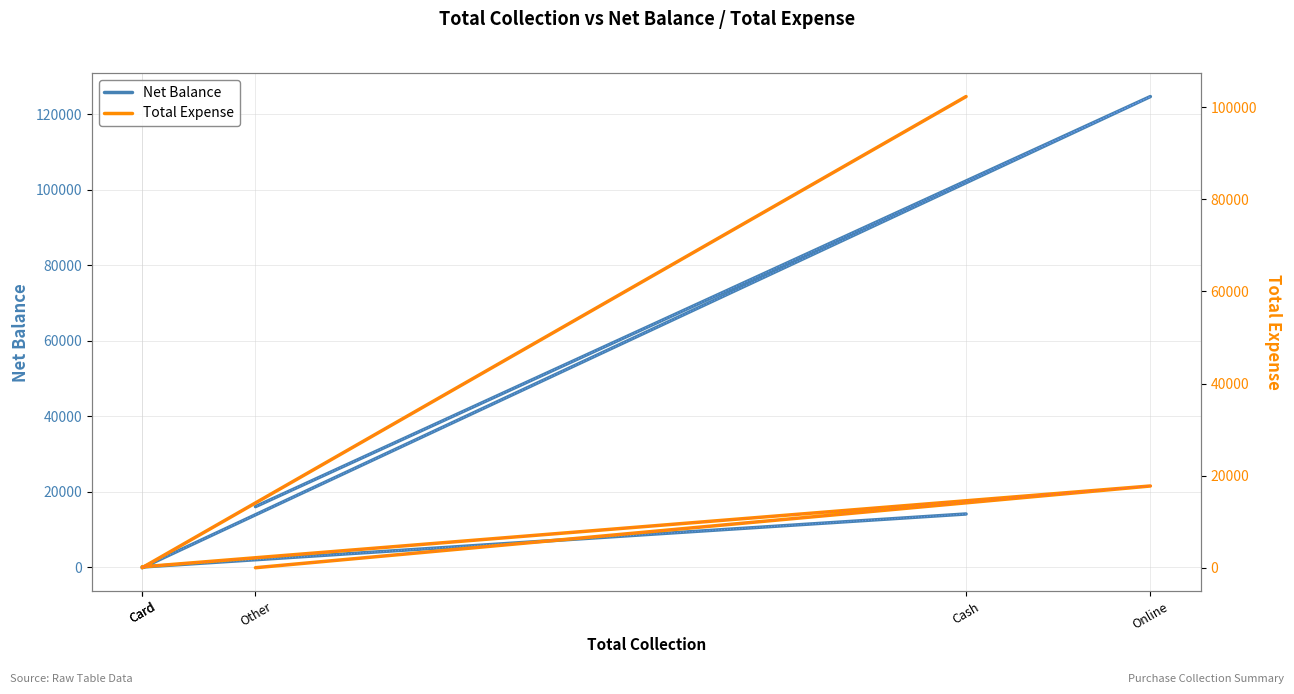

Where does the Total Expense series first go above 189?

Cash